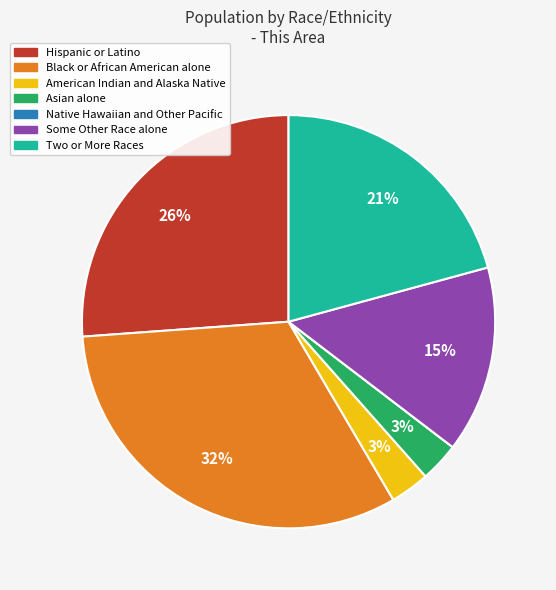

Which category has the biggest portion of the pie?

Black or African American alone